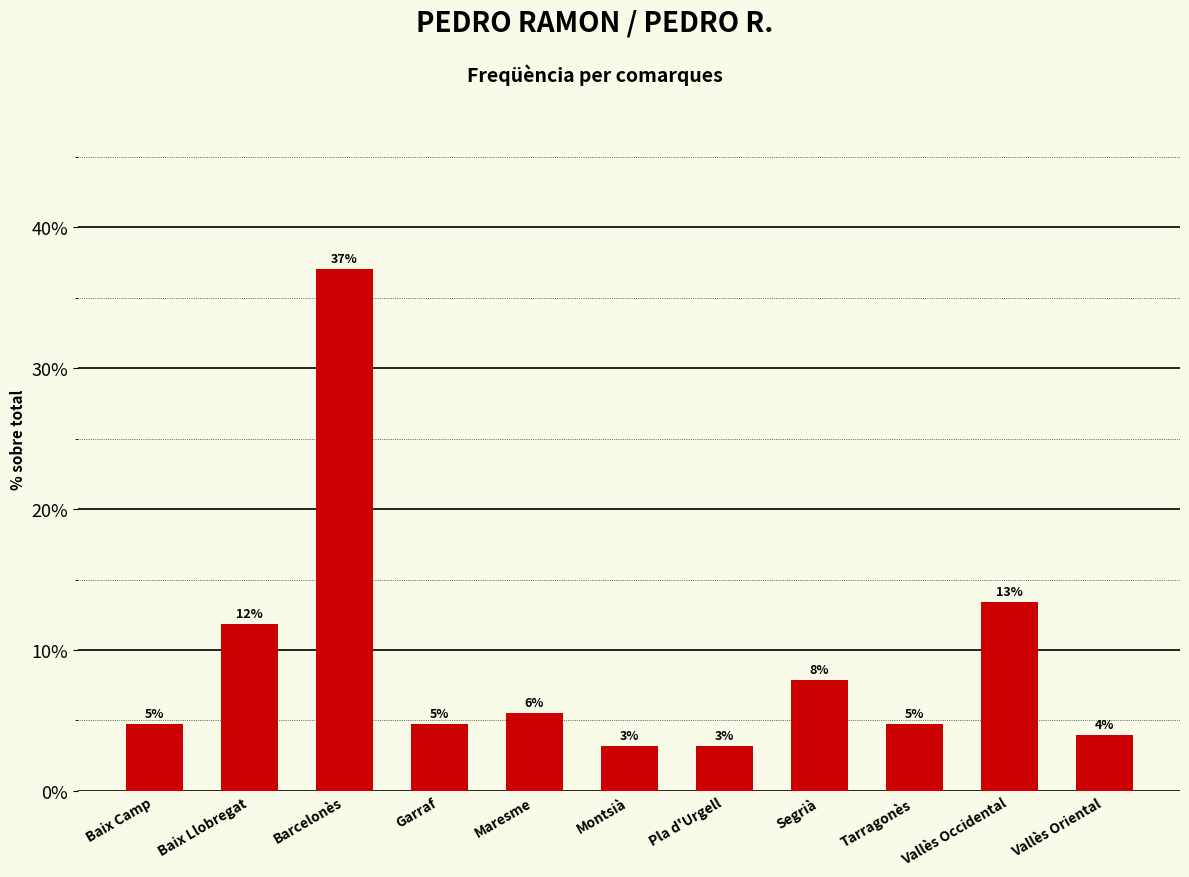

Does the chart contain any negative values?

No